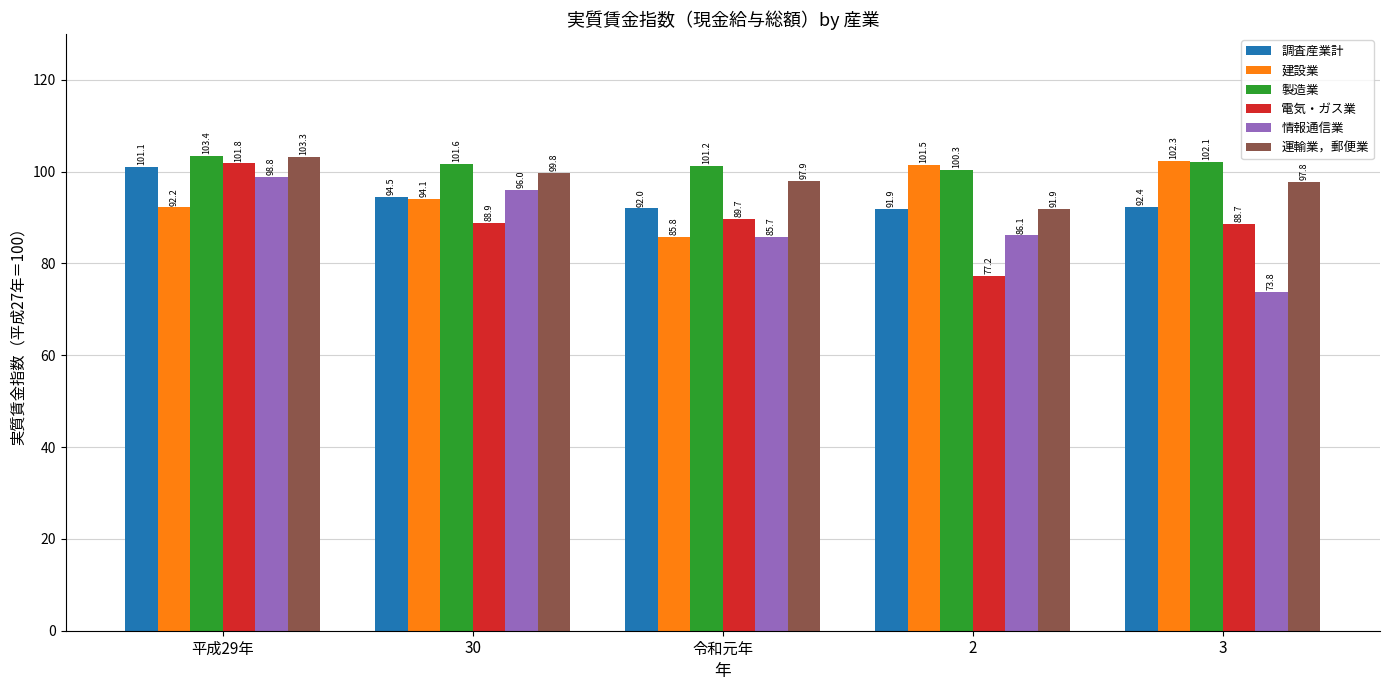

What is the average value of the 電気・ガス業 series?

89.3